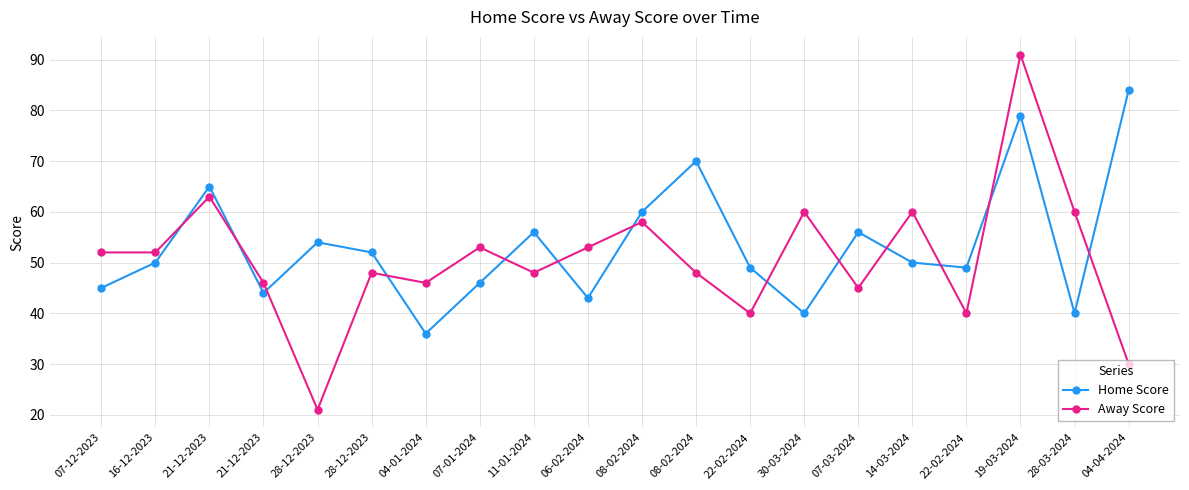

Does the chart have visible grid lines?

Yes